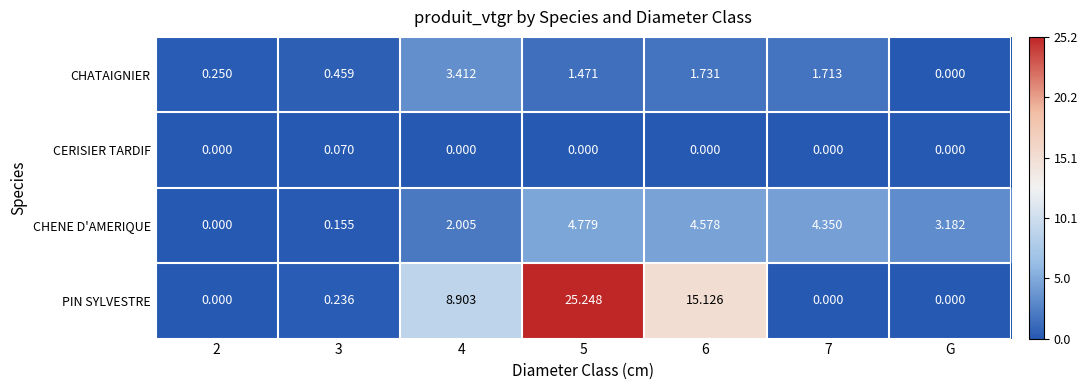

Is the value of CHENE D'AMERIQUE at 4 greater than the value of PIN SYLVESTRE at 7?

Yes